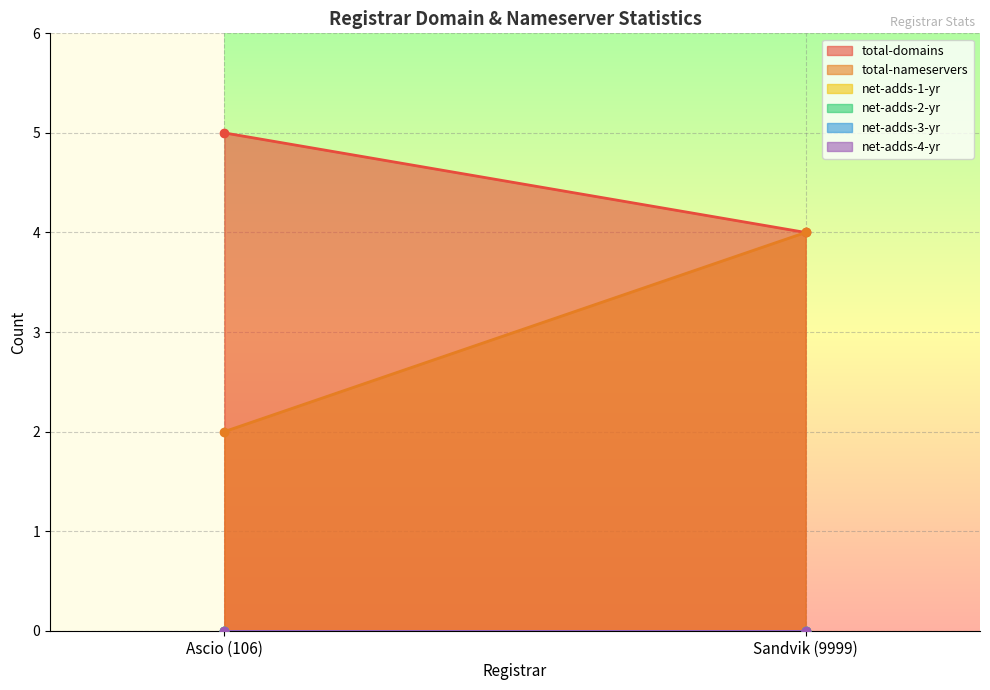

At which label does total-nameservers reach its peak?

Sandvik (9999)